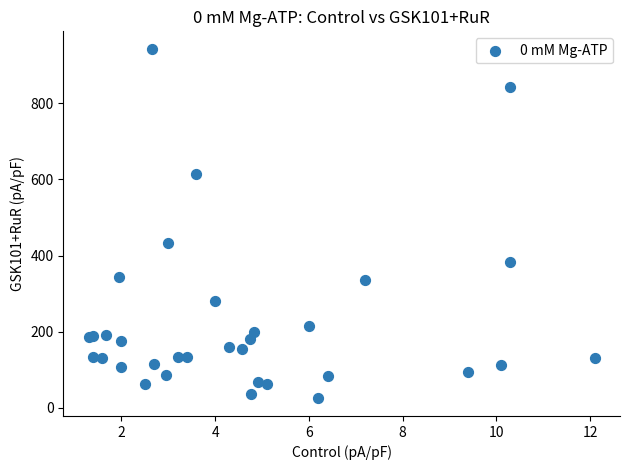

What Y value in the scatter plot is closest to 483?

434.0